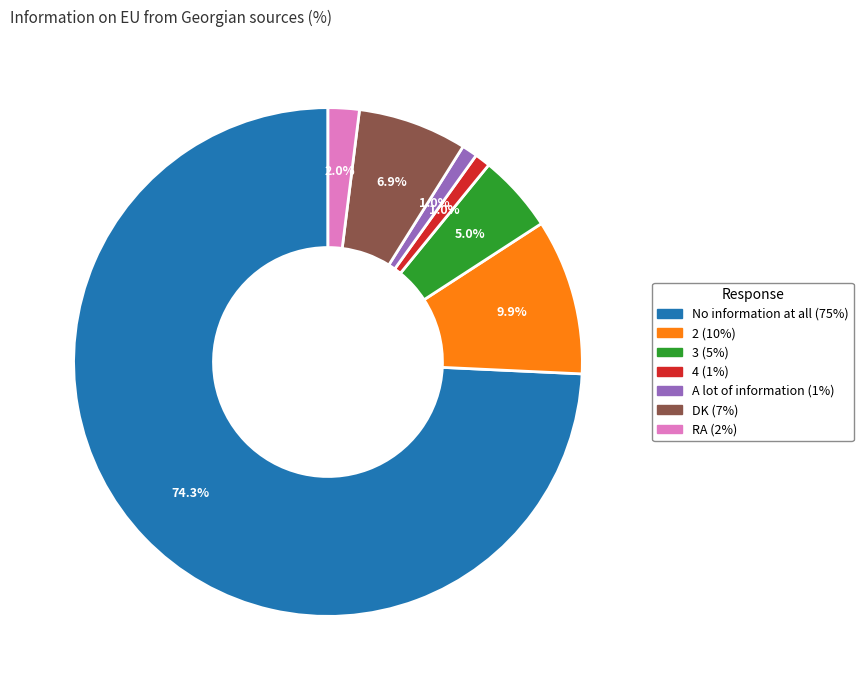

To the nearest percent, what percentage of the pie is RA?

2%